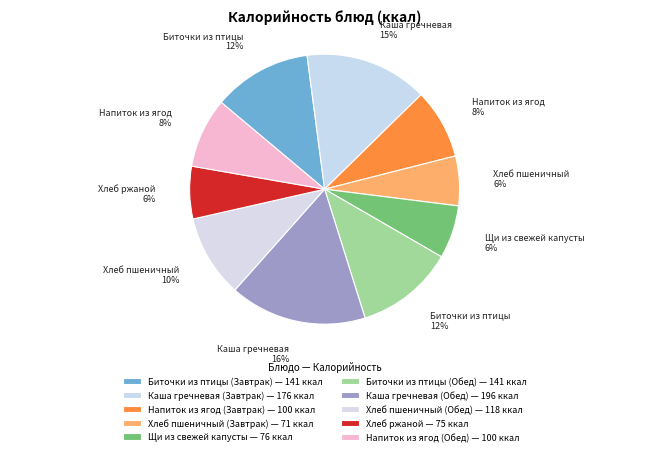

To the nearest percent, what percentage of the pie is Хлеб пшеничный (Завтрак)?

6%